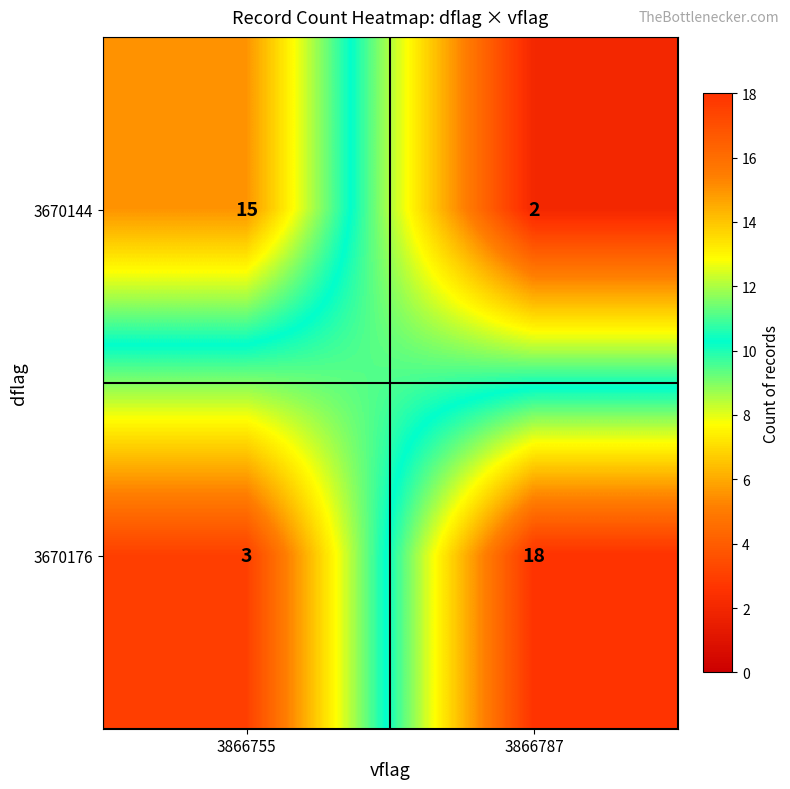

Is it true that 3670176 equals 3 at 3866755?

True